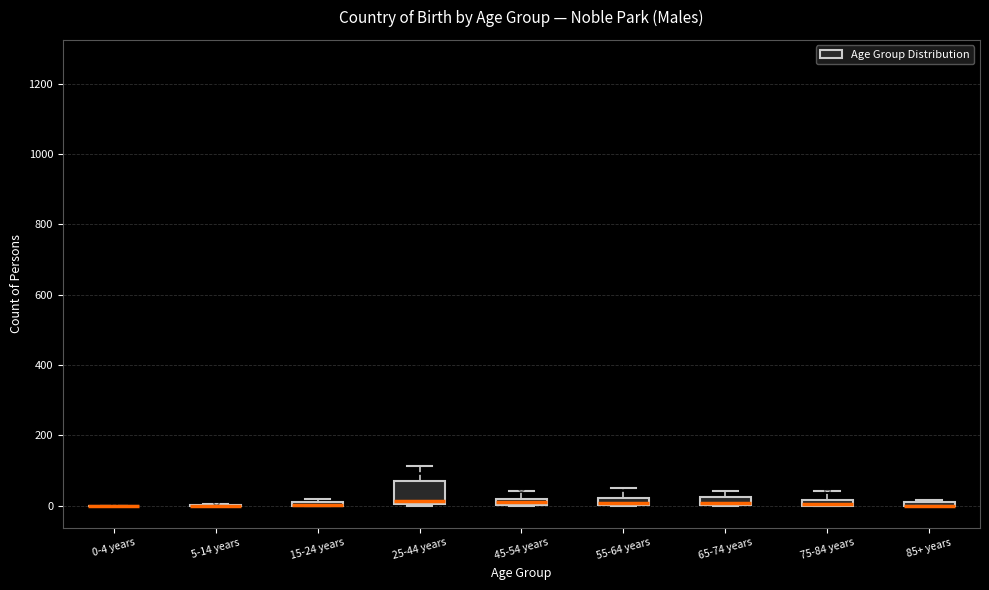

Comparing the boxes themselves (not the whiskers), which one is the tallest?

25-44 years